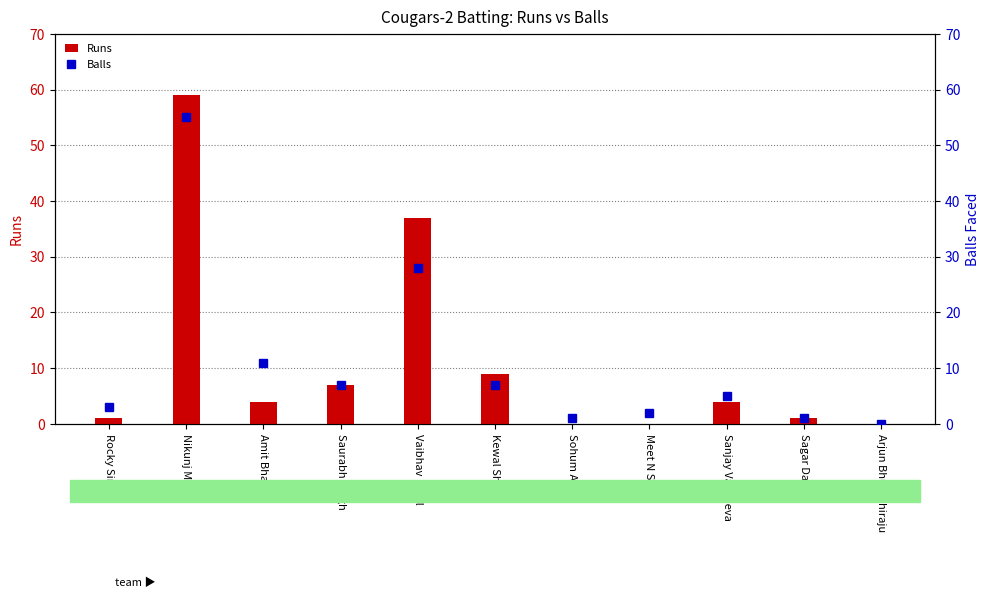

What are all the series names shown in the legend?

Runs, Balls